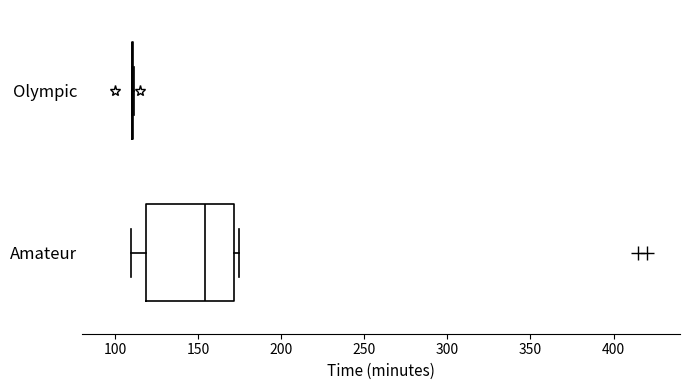

Reading bottom to top, read every box against the x-axis: the position of its median line, the range the box covers, and the ends of its whiskers. The values are not printed on the chart, so give them approximately, as read against the axis.

Amateur: median 155, box 120 to 170, whiskers 110 to 175
Olympic: box collapsed to a line at 110, whiskers 110 to 110